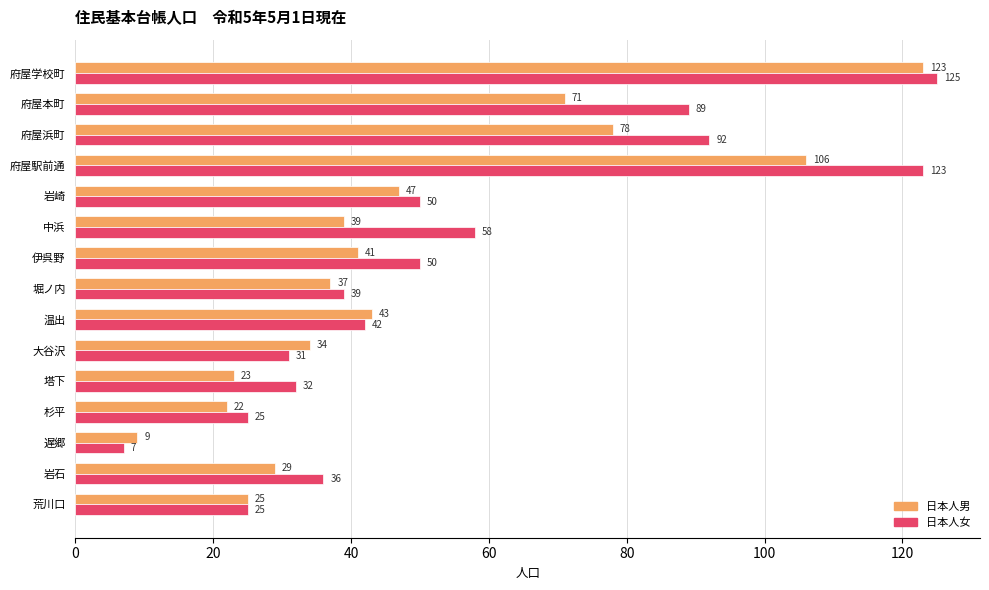

What is the difference between the maximum and minimum values in the 日本人男 series?

114